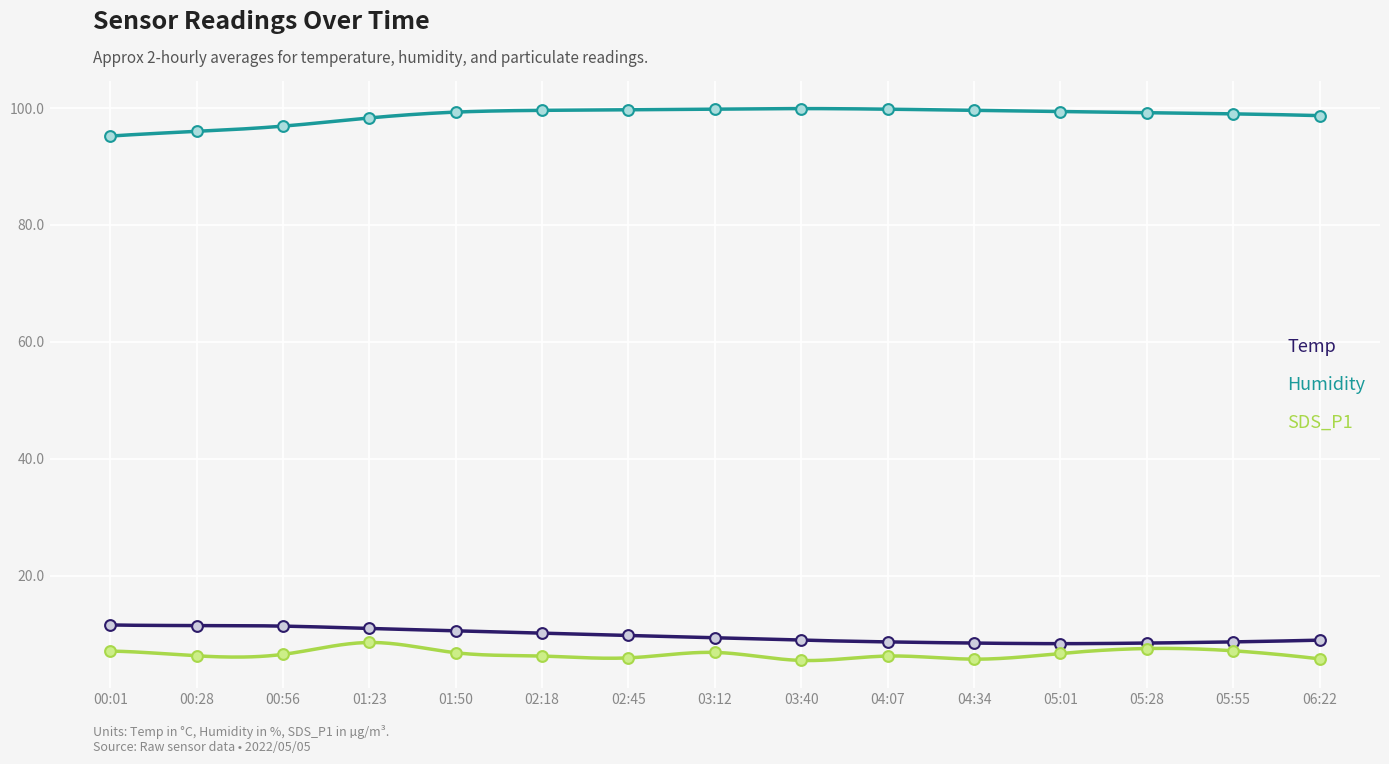

At which category is the sum across all series the highest?

01:23